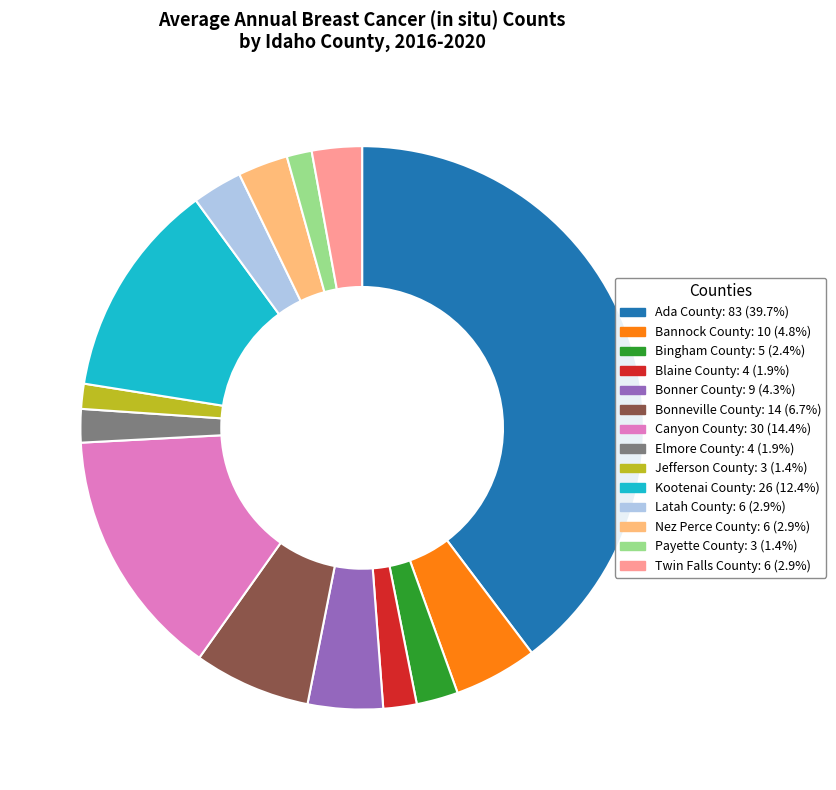

Between Payette County and Bingham County, which is larger?

Bingham County